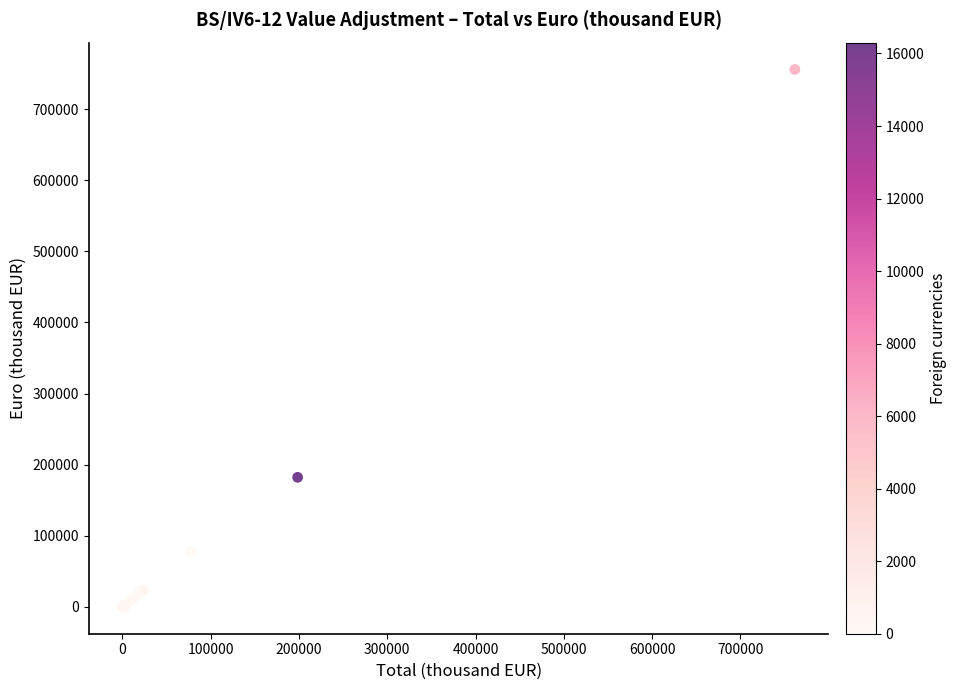

What Y value in the scatter plot is closest to 377882?

182178